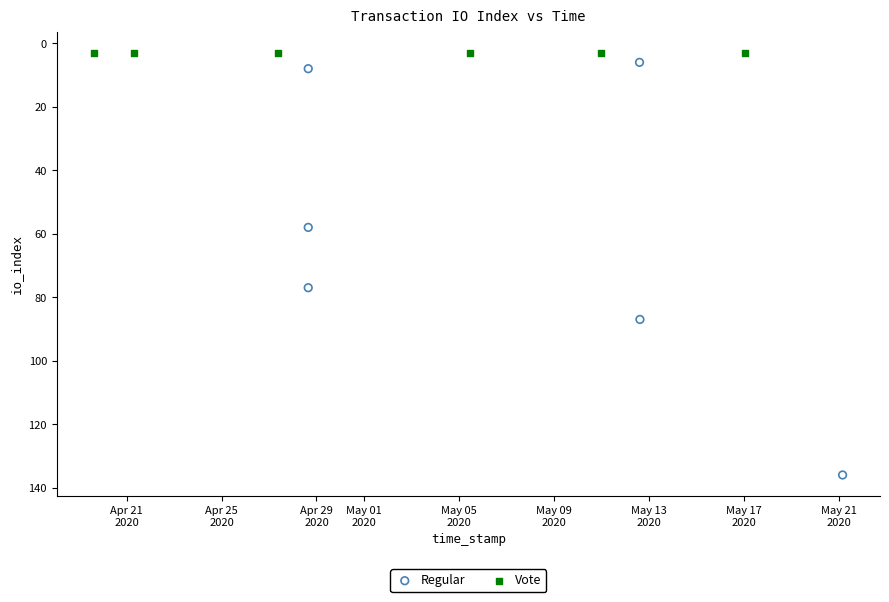

Which series reaches the maximum Y coordinate?

Regular